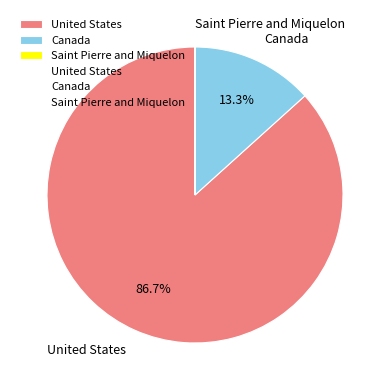

Which category has the biggest portion of the pie?

United States